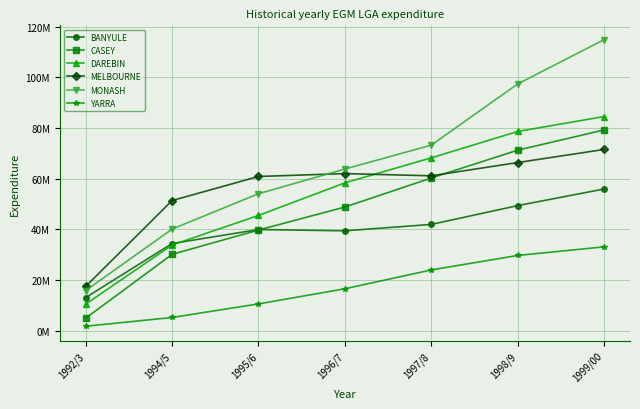

Which series has the largest range (max minus min)?

MONASH